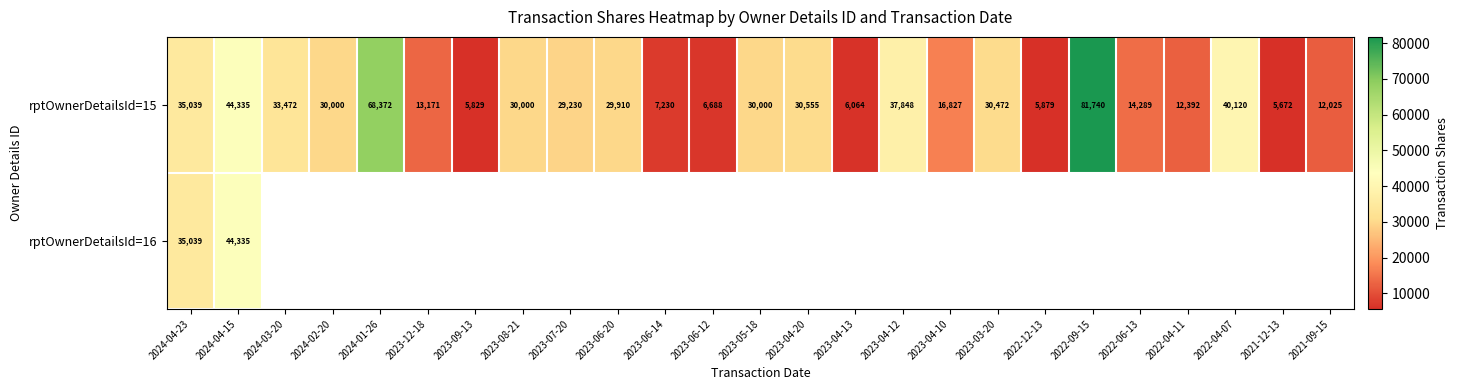

At which label does rptOwnerDetailsId=15 reach its minimum?

2021-12-13